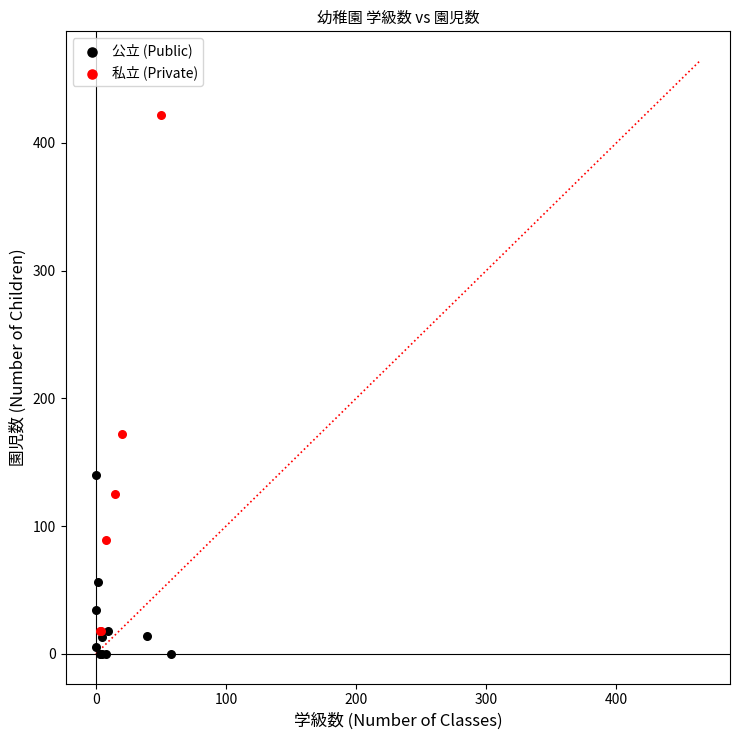

Which series has the largest Y range (max minus min)?

私立 (Private)